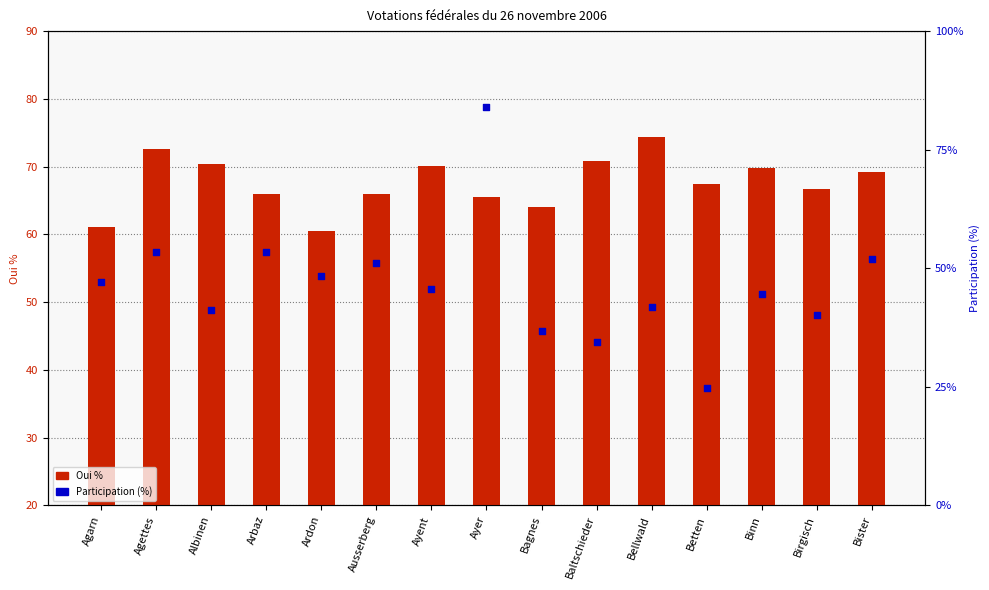

At how many categories does at least one series exceed 38?

15